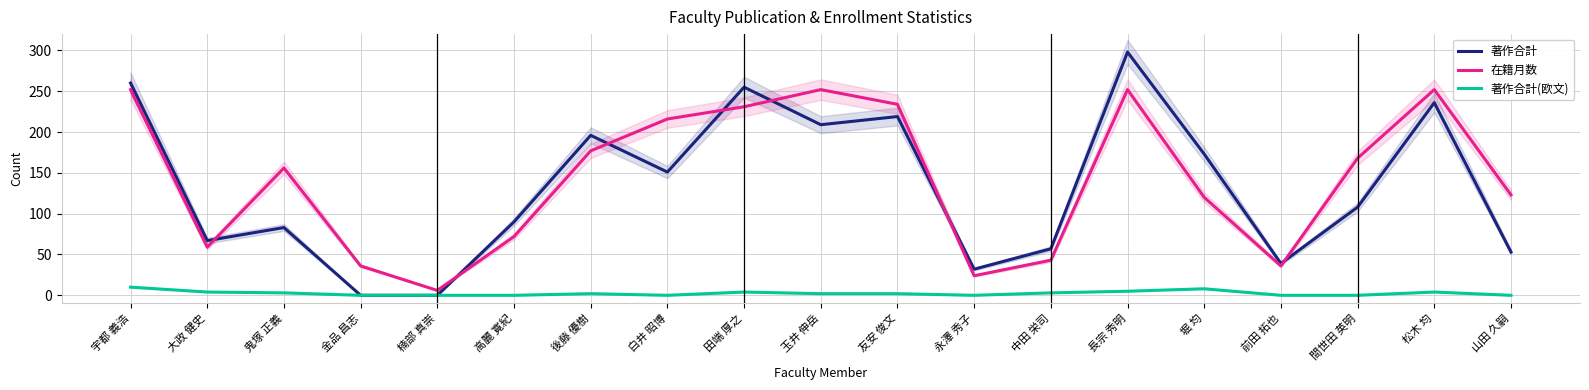

Read the 著作合計 value at 松木 均.

236